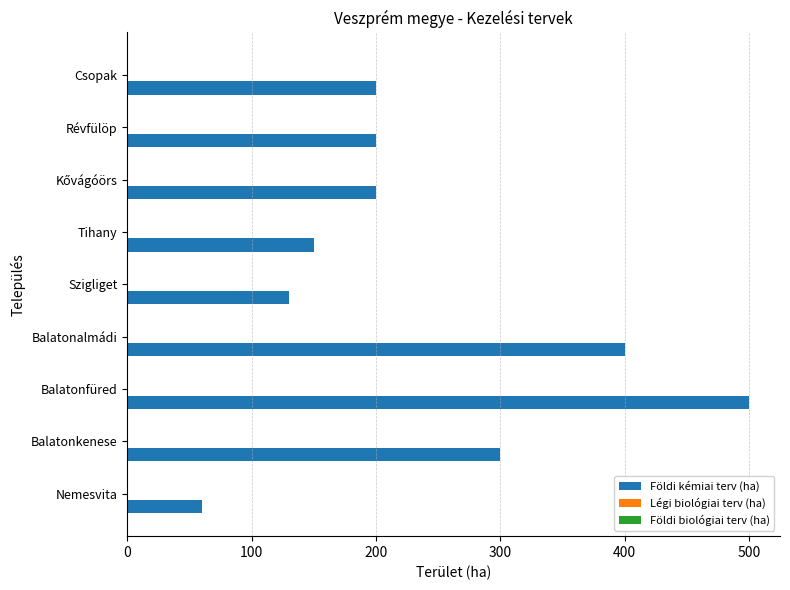

What is the sum of the values at Balatonkenese and Balatonfüred?

800